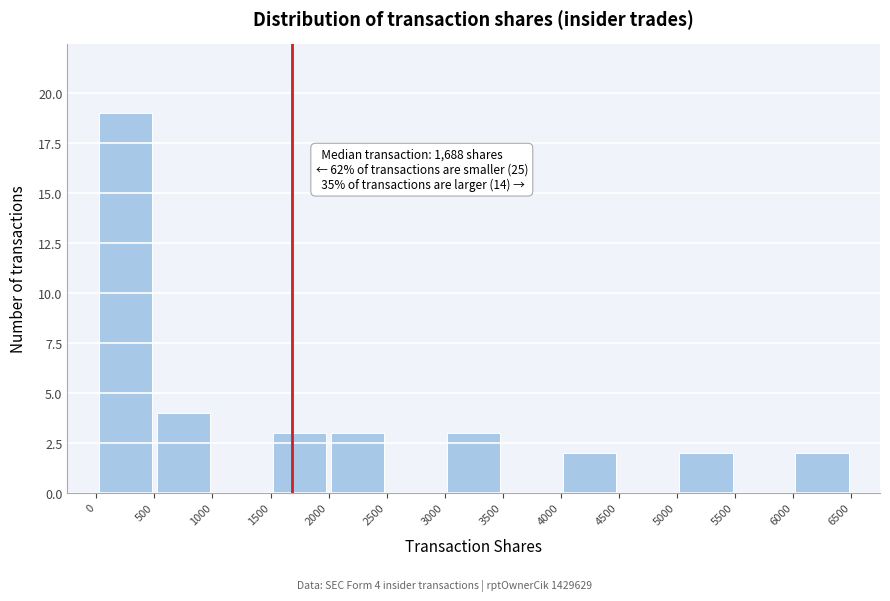

Which range on the x-axis has the tallest bar?

0 to 500